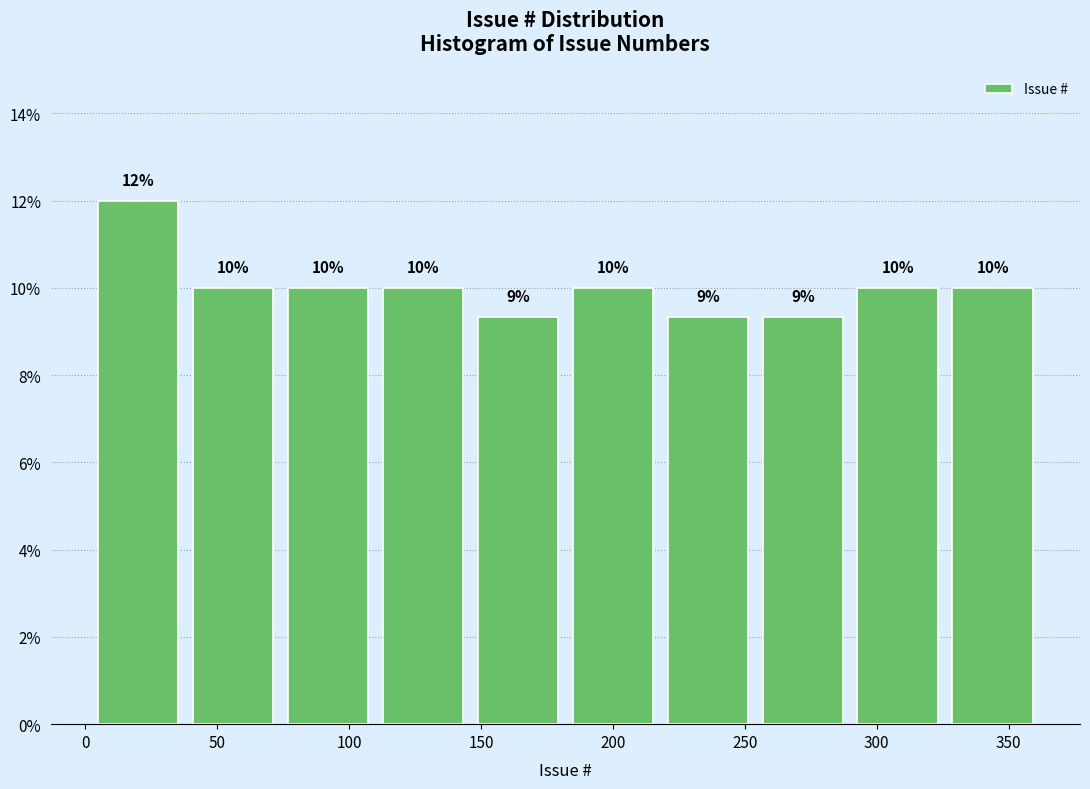

Over which range of the x-axis is the bar tallest?

2 to 38